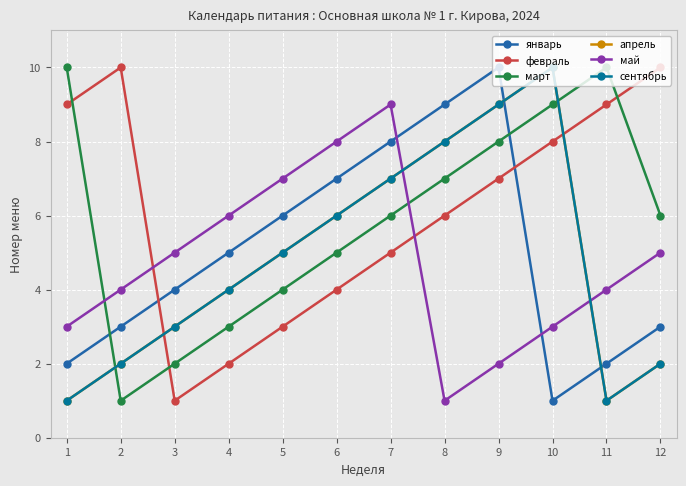

Reading left to right, what are all the values shown in this chart?

январь: 2	3	4	5	6	7	8	9	10	1	2	3
февраль: 9	10	1	2	3	4	5	6	7	8	9	10
март: 10	1	2	3	4	5	6	7	8	9	10	6
апрель: 1	2	3	4	5	6	7	8	9	10	1	2
май: 3	4	5	6	7	8	9	1	2	3	4	5
сентябрь: 1	2	3	4	5	6	7	8	9	10	1	2